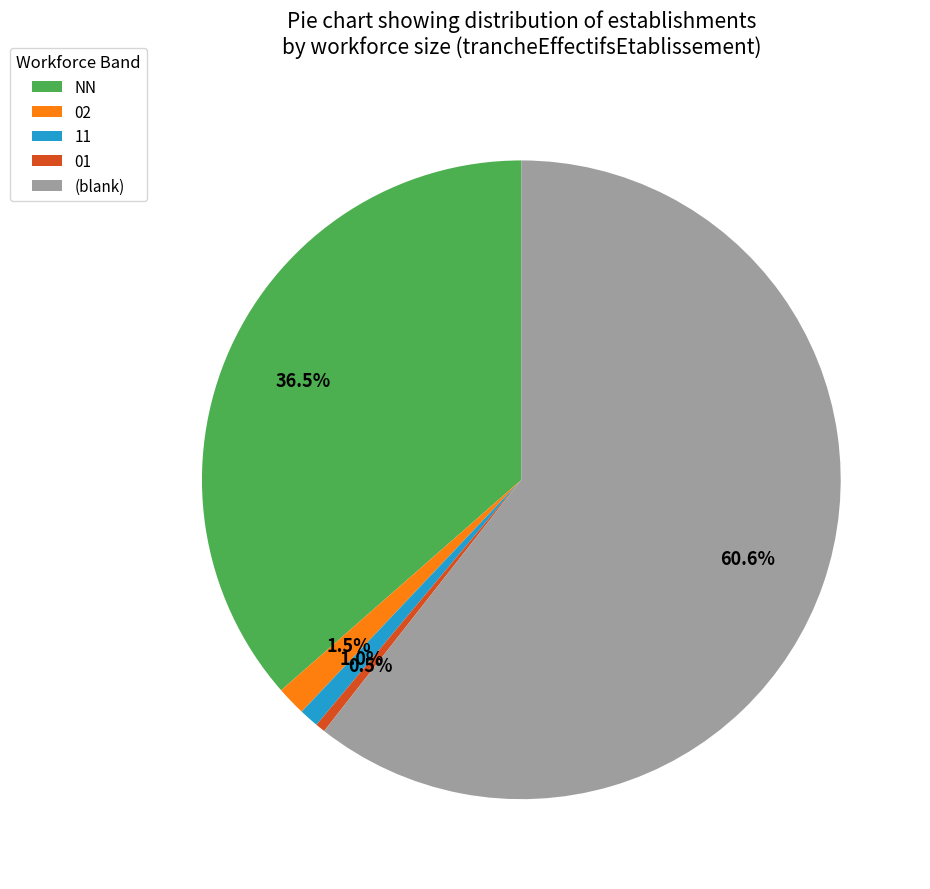

Do 02 and 11 together represent more than half of the pie?

No